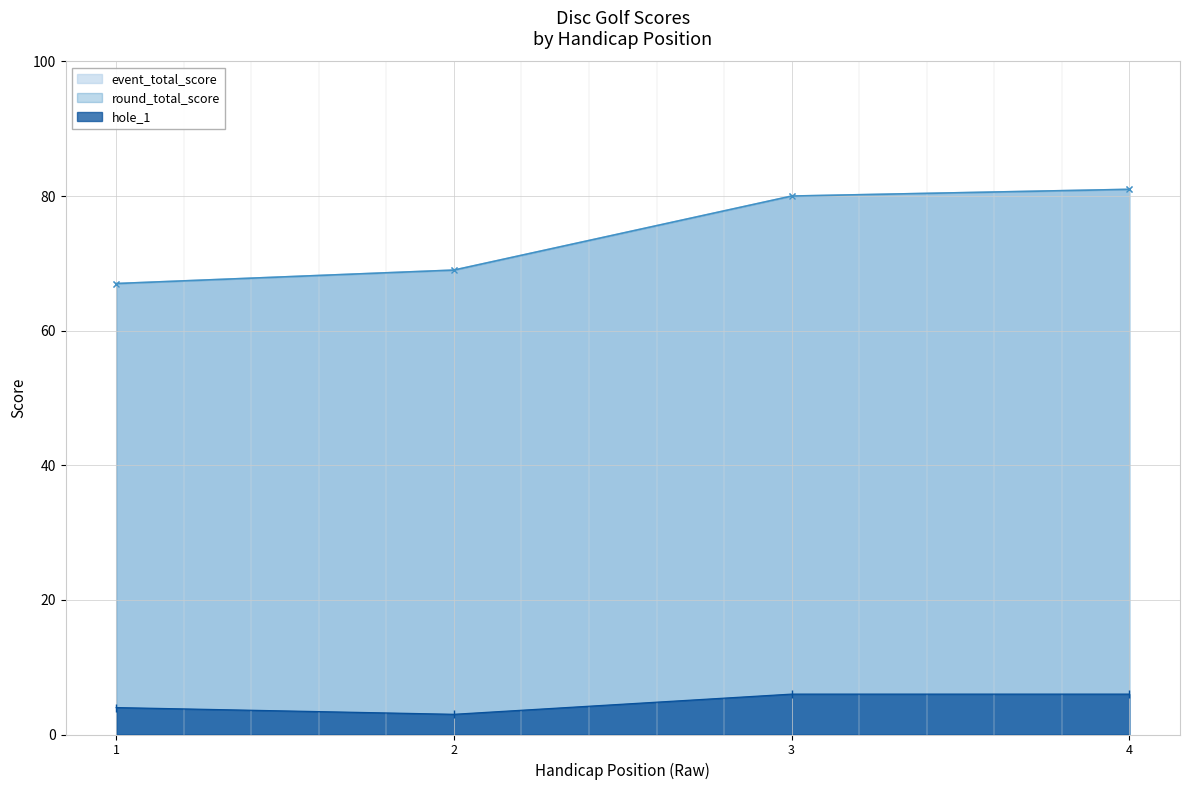

True or false: hole_1 and round_total_score intersect in this chart.

False